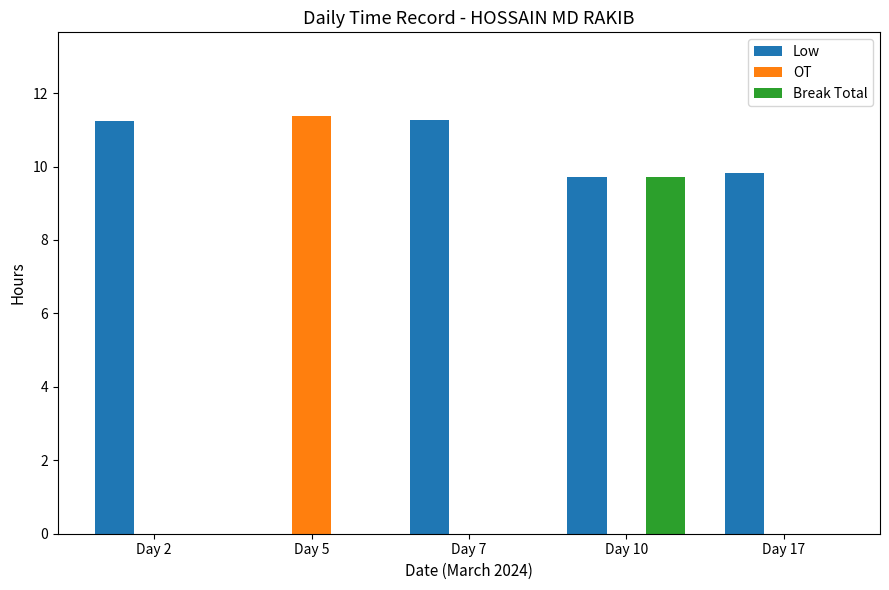

What are all the series names shown in the legend?

Low, OT, Break Total